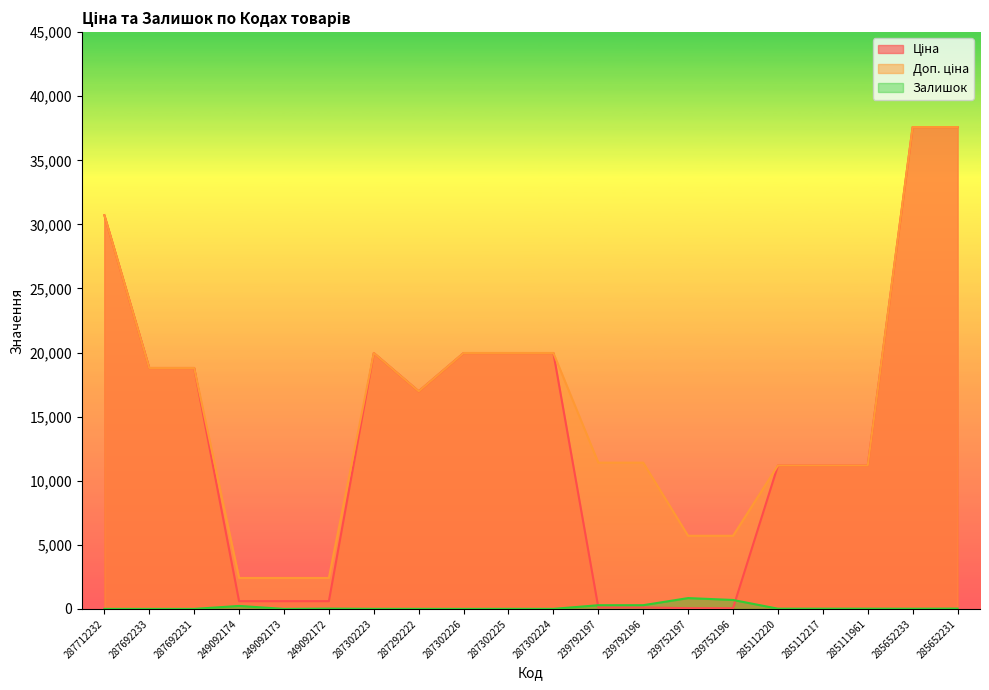

How many lines are shown in the chart?

3